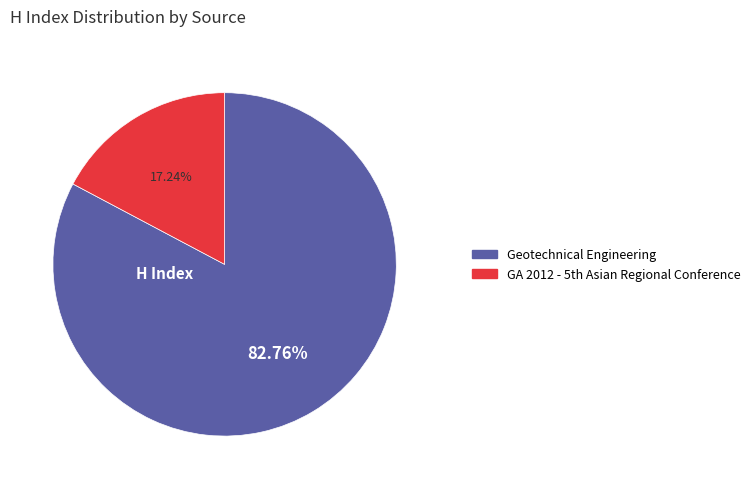

How much of the chart is everything except Geotechnical Engineering?

17.2%